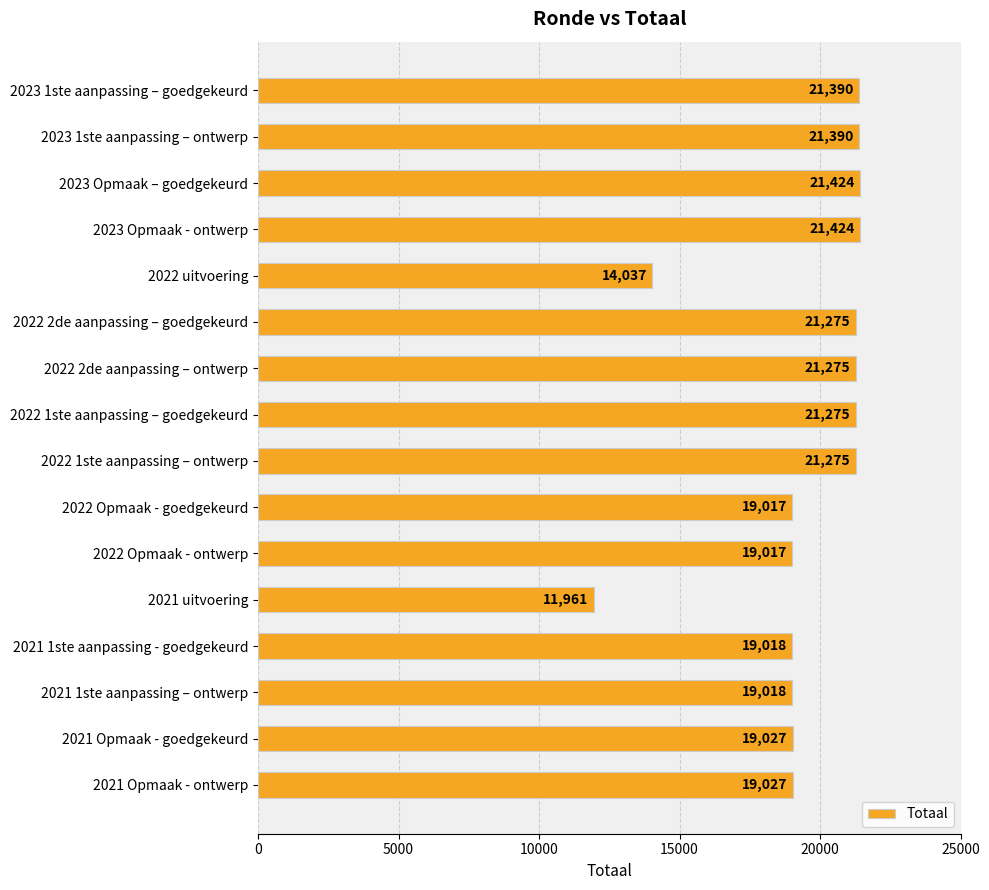

What is the ratio of the value at 2023 Opmaak – goedgekeurd to the value at 2021 uitvoering?

1.8